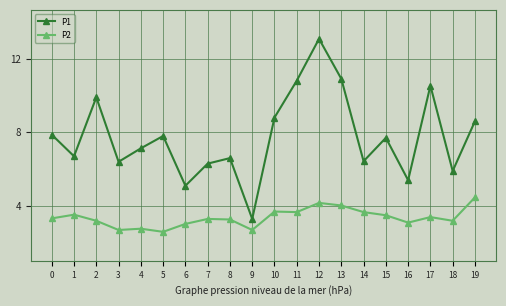

What is the value of the P2 point at the 20th from the left?

4.5